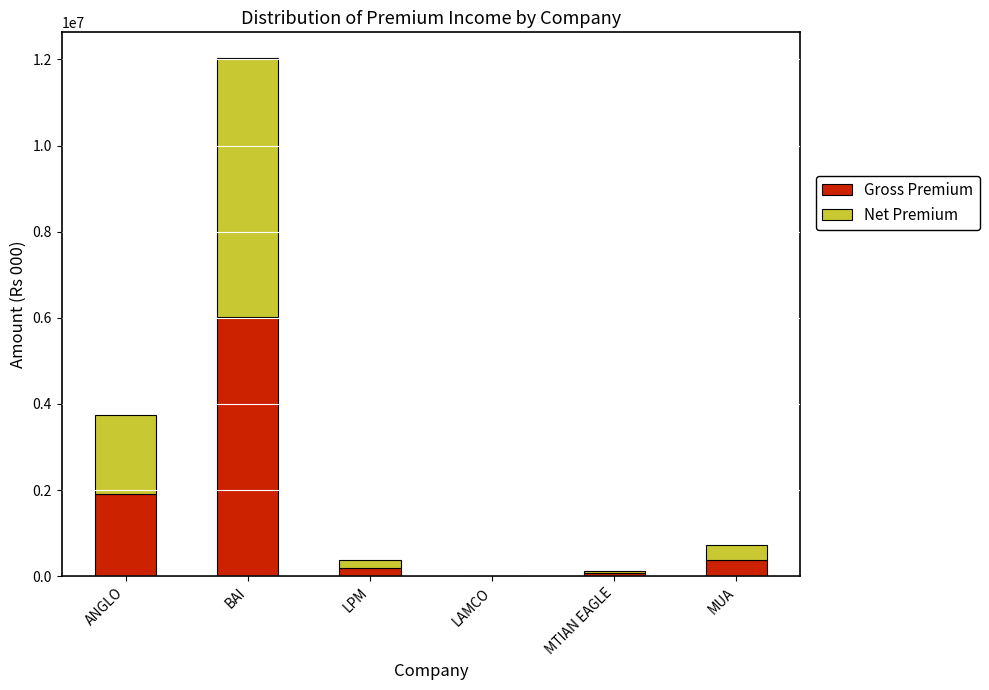

Is it true that Gross Premium equals 1276854.8 at ANGLO?

False